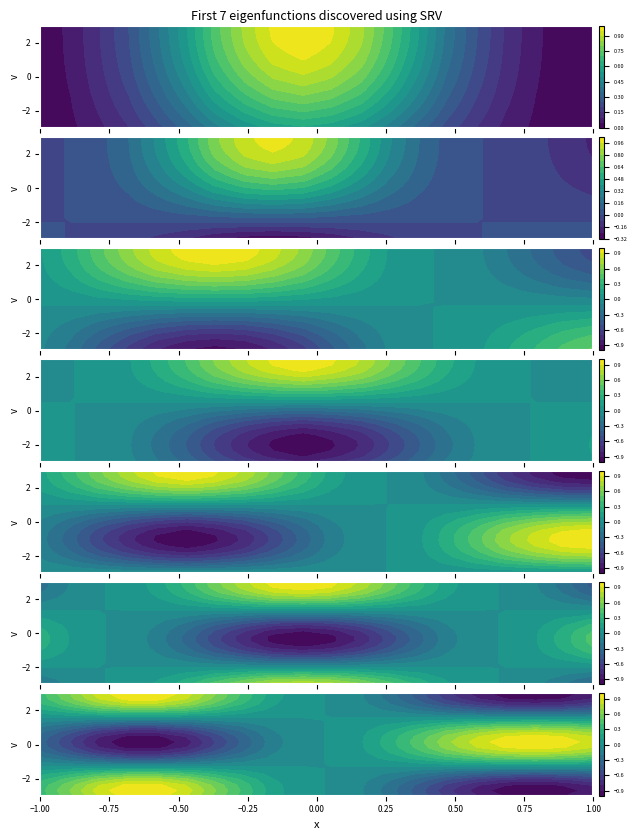

True or false: func_2 has a value of 0.1 at 2.

False